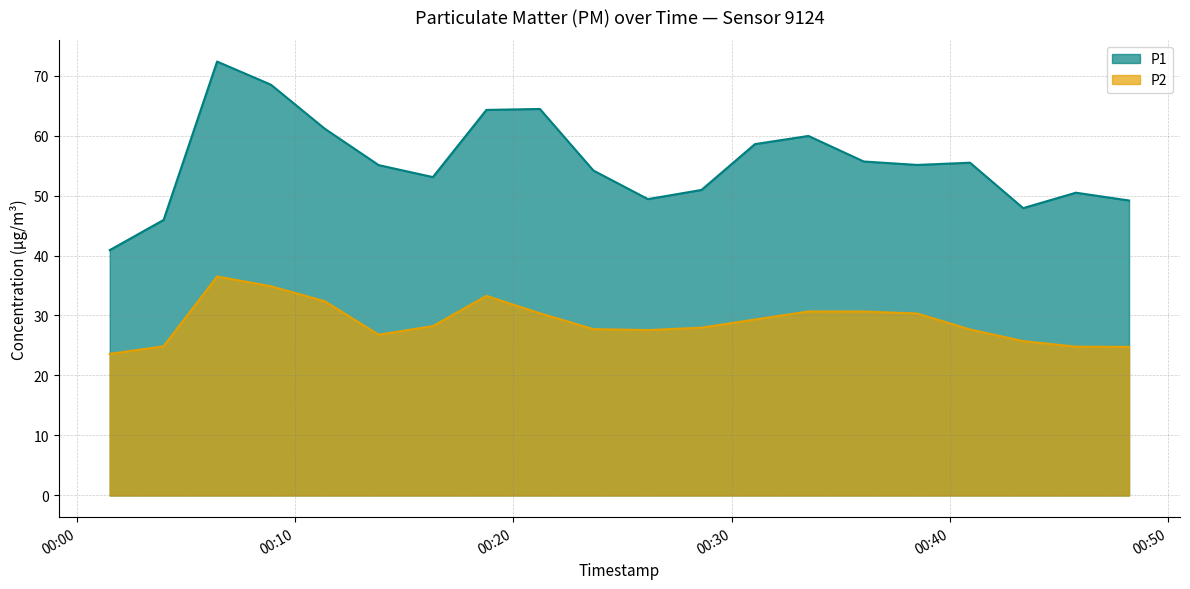

At 2022-12-18T00:01:31, list the series in order from smallest to largest.

P2, P1